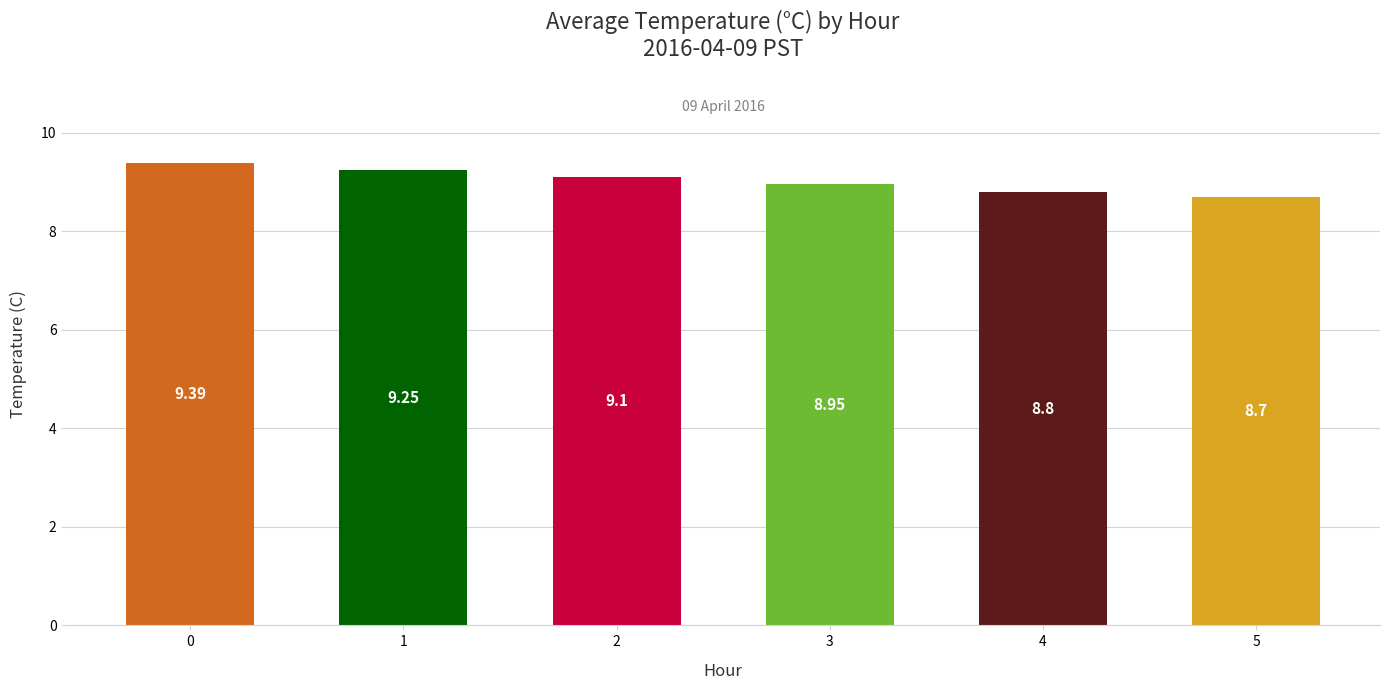

Count the number of values greater than 9.

3